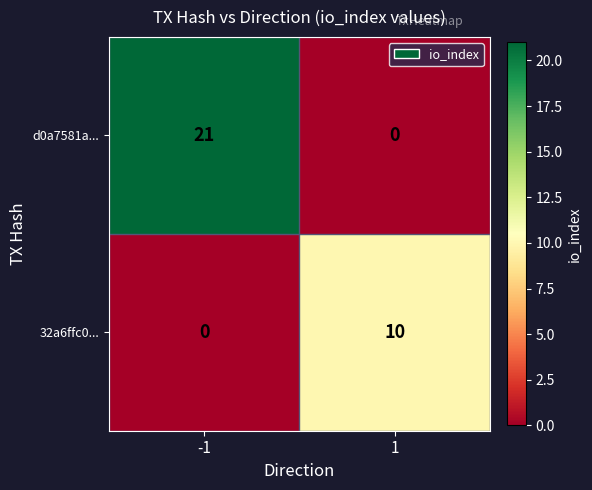

Rank the series by their average value, from lowest to highest.

32a6ffc0..., d0a7581a...